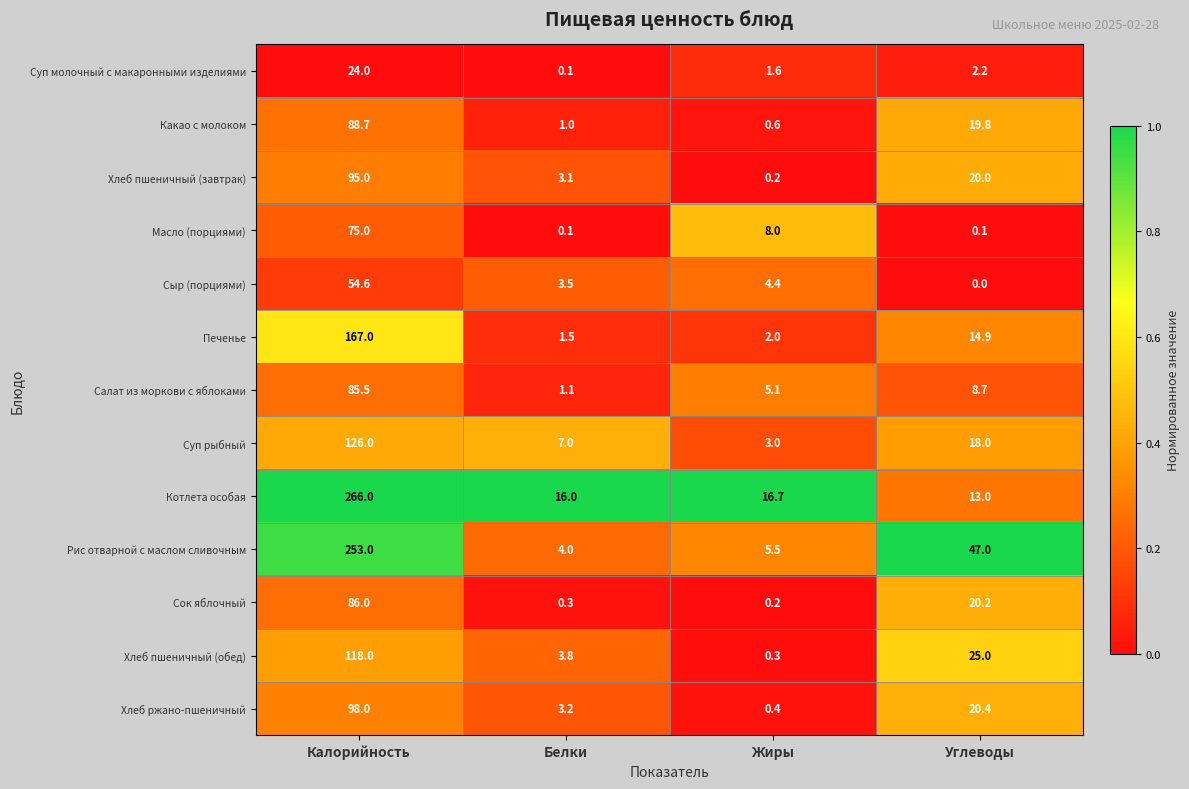

At how many categories does at least one series exceed 0?

4